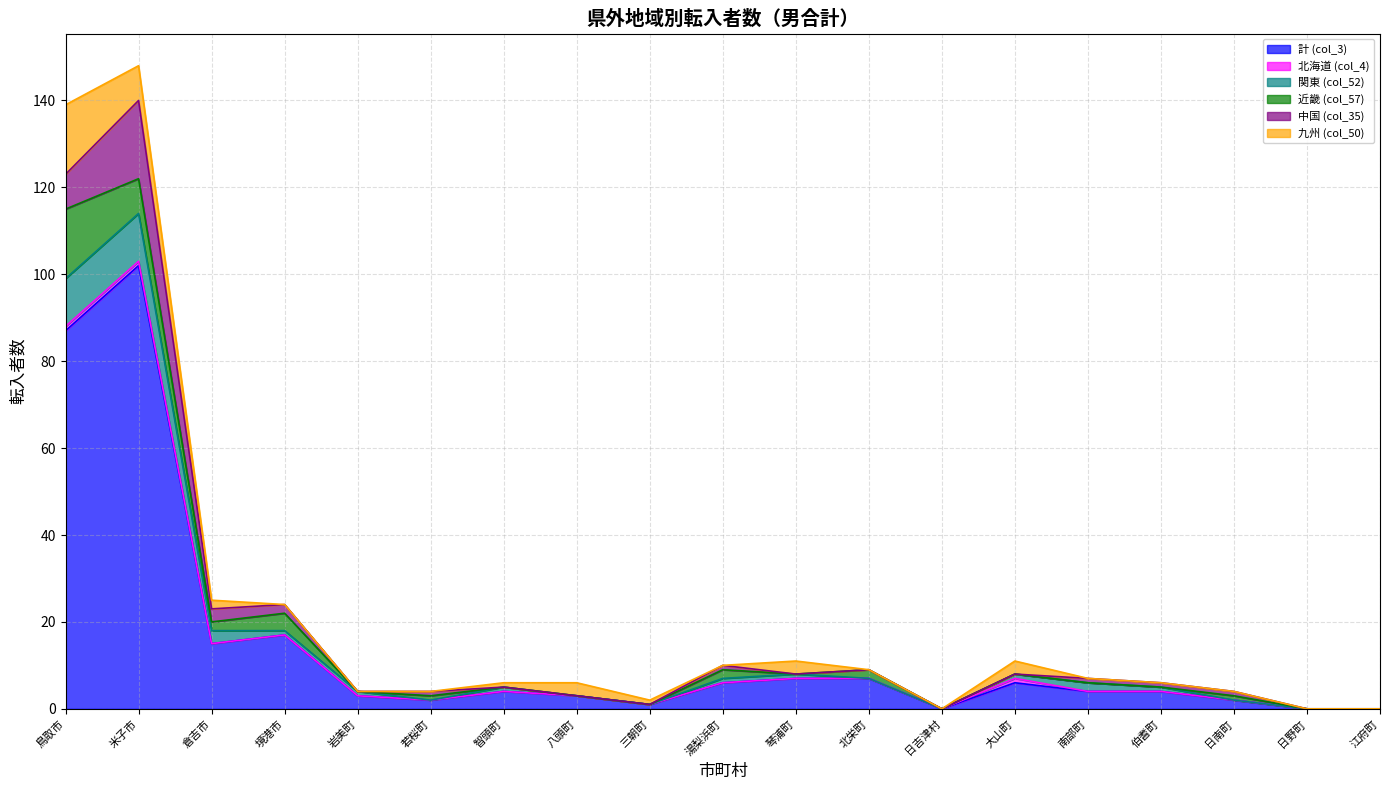

The value of 近畿 (col_57) at 日南町 is 0. True or false?

False